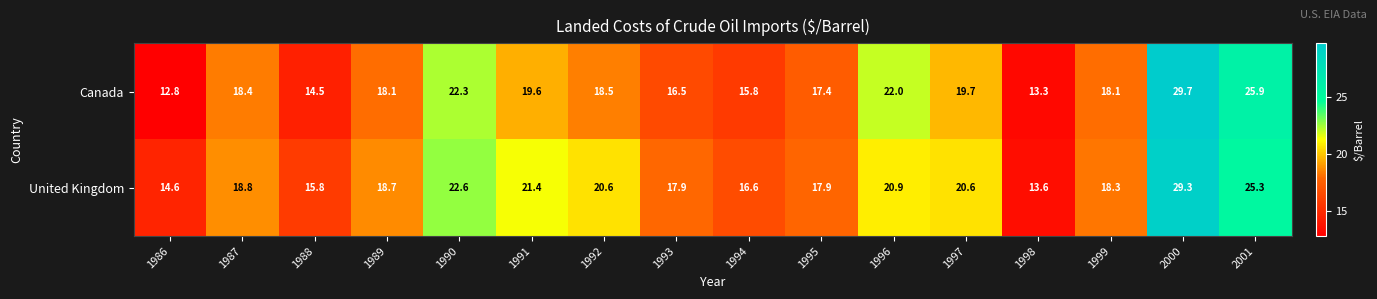

What is the greatest value displayed?

29.7